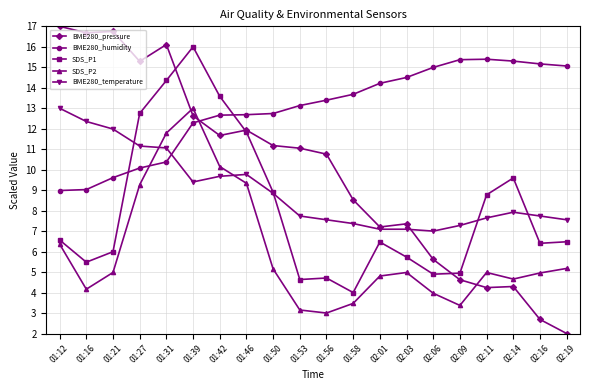

Between which two adjacent categories do BME280_temperature and SDS_P1 first intersect?

01:21 and 01:27